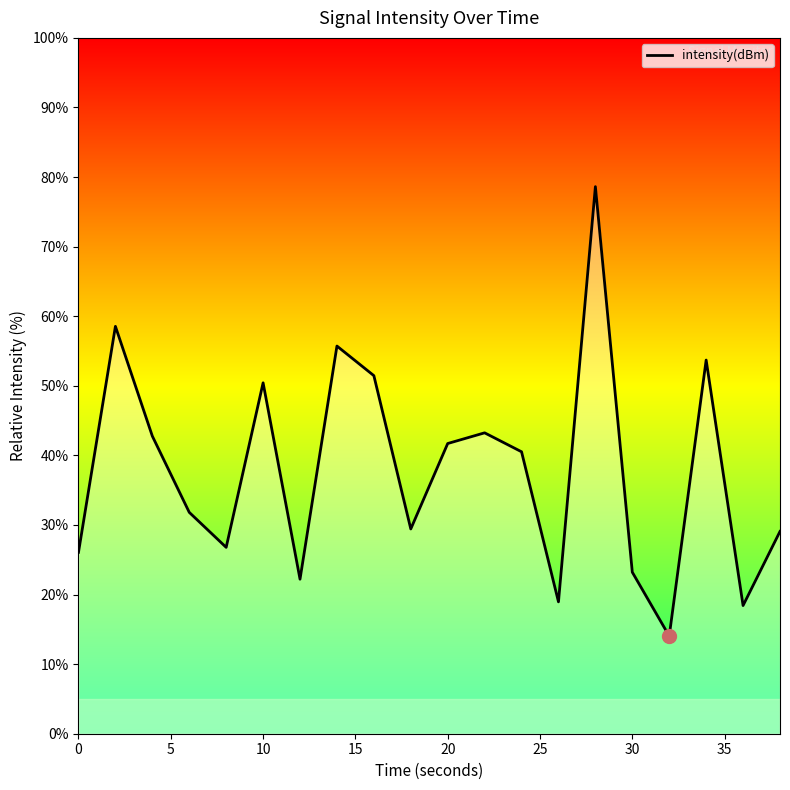

What is the difference between the maximum and minimum values?

64.6